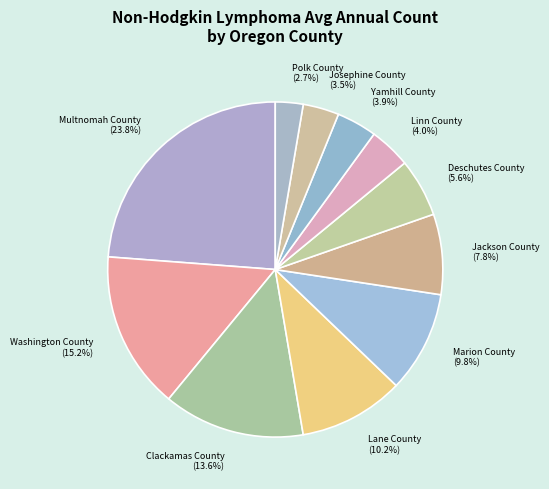

What is the smallest slice in the pie chart?

Polk County